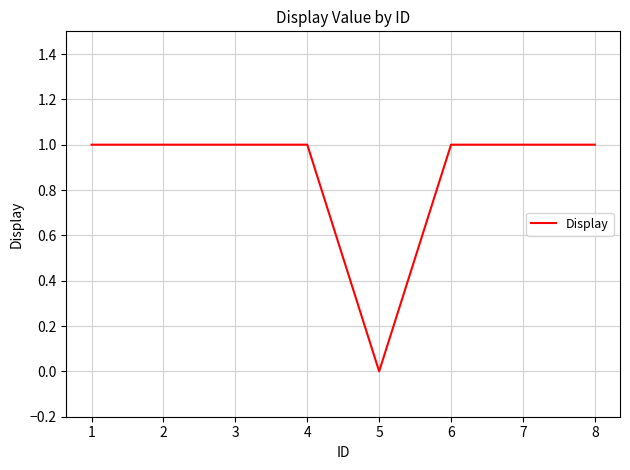

Which has a higher value, 4 or 5?

4